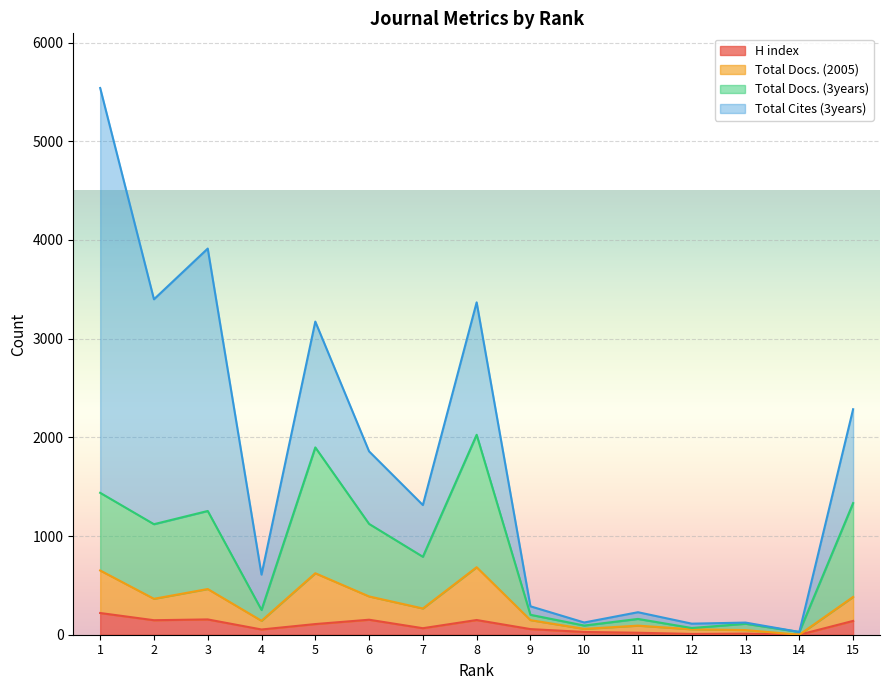

Count the number of categories in the chart.

15